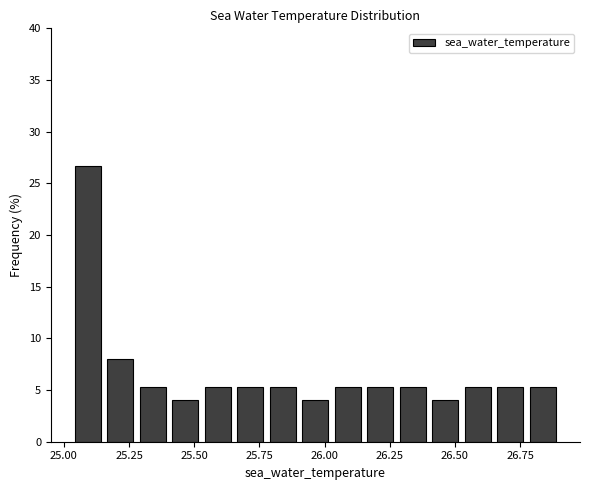

Read against the x-axis, roughly where is the centre of the tallest bar?

25.10